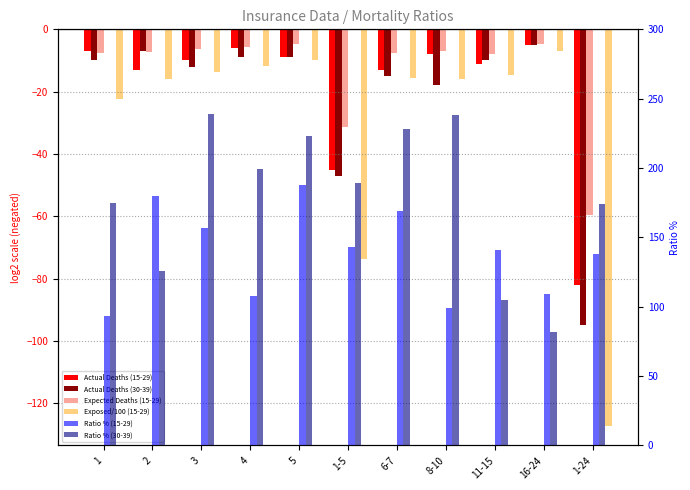

The Ratio % (15-29) series shows 149.7 at 1. True or false?

False